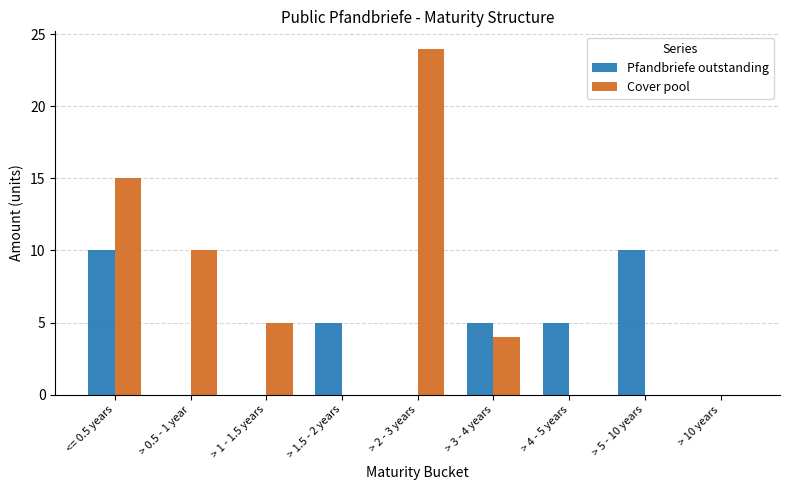

How many series are shown in this chart?

2